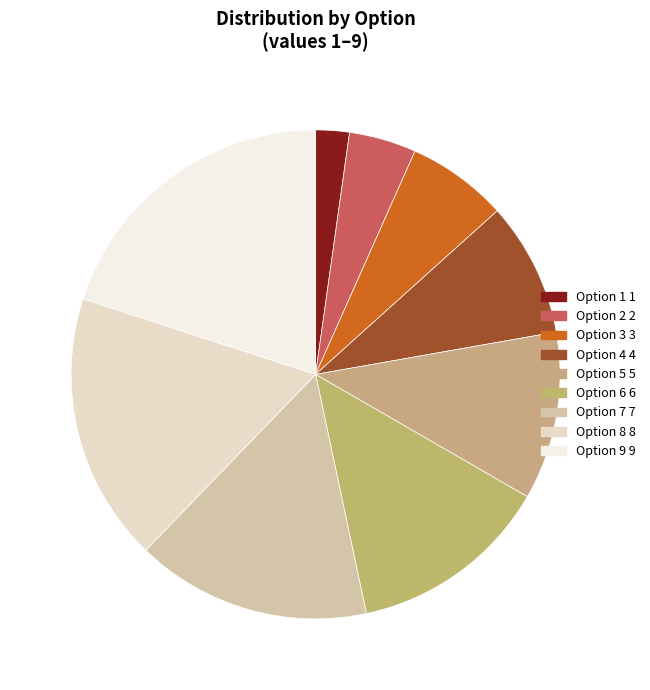

Count the number of slices in the pie.

9